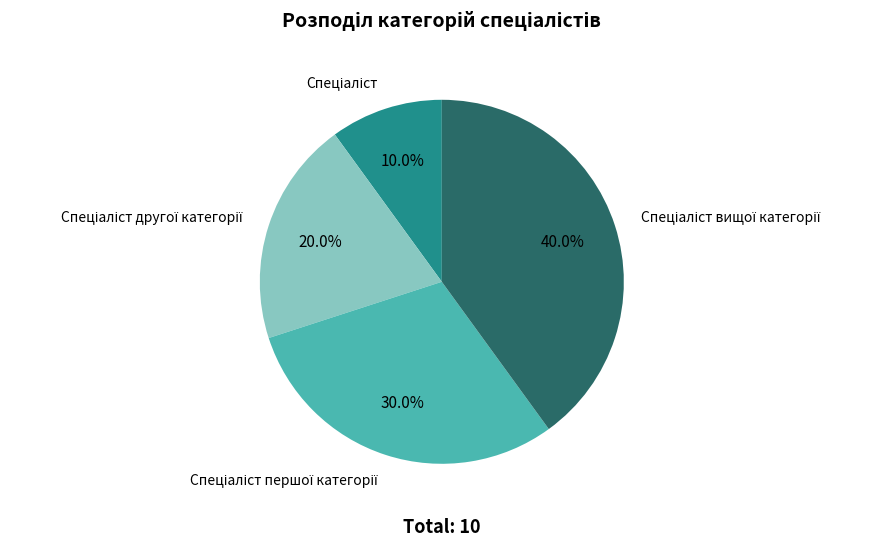

Is there a majority slice in this chart?

No